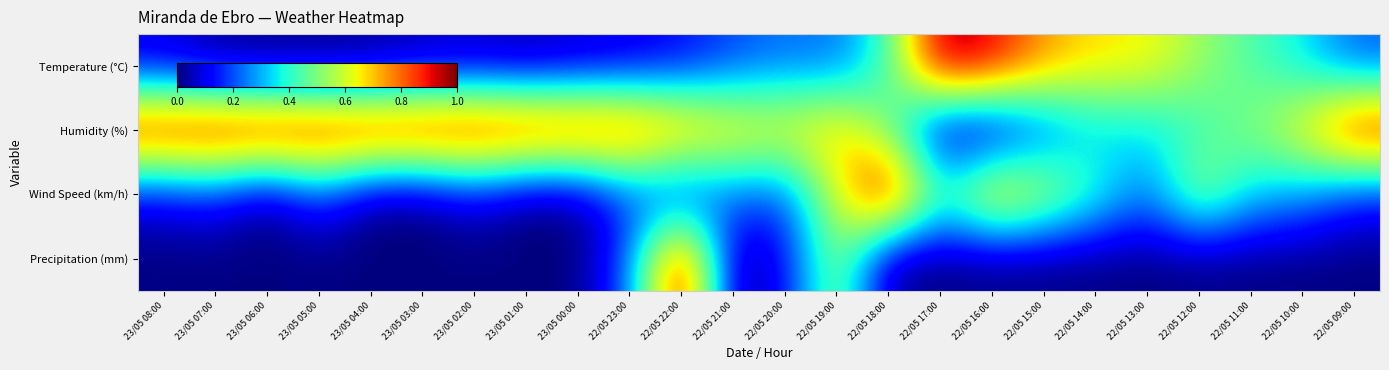

Reading right to left, extract all data points from this chart.

Temperature (°C): 22/05 09:00=0.2	22/05 10:00=0.4	22/05 11:00=0.4	22/05 12:00=0.5	22/05 13:00=0.7	22/05 14:00=0.7	22/05 15:00=0.7	22/05 16:00=0.9	22/05 17:00=1.0	22/05 18:00=0.4	22/05 19:00=0.2	22/05 20:00=0.2	22/05 21:00=0.2	22/05 22:00=0.1	22/05 23:00=0.1	23/05 00:00=0.1	23/05 01:00=0.0	23/05 02:00=0.1	23/05 03:00=0.0	23/05 04:00=0.0	23/05 05:00=0.0	23/05 06:00=0.0	23/05 07:00=0.0	23/05 08:00=0.1
Humidity (%): 22/05 09:00=1.0	22/05 10:00=0.7	22/05 11:00=0.5	22/05 12:00=0.4	22/05 13:00=0.3	22/05 14:00=0.3	22/05 15:00=0.2	22/05 16:00=0.0	22/05 17:00=0.0	22/05 18:00=0.5	22/05 19:00=0.7	22/05 20:00=0.7	22/05 21:00=0.7	22/05 22:00=0.8	22/05 23:00=0.9	23/05 00:00=0.9	23/05 01:00=1.0	23/05 02:00=1.0	23/05 03:00=1.0	23/05 04:00=1.0	23/05 05:00=1.0	23/05 06:00=1.0	23/05 07:00=1.0	23/05 08:00=1.0
Wind Speed (km/h): 22/05 09:00=0.1	22/05 10:00=0.3	22/05 11:00=0.3	22/05 12:00=0.6	22/05 13:00=0.2	22/05 14:00=0.4	22/05 15:00=0.6	22/05 16:00=0.8	22/05 17:00=0.4	22/05 18:00=1.0	22/05 19:00=0.6	22/05 20:00=0.2	22/05 21:00=0.2	22/05 22:00=0.1	22/05 23:00=0.2	23/05 00:00=0.0	23/05 01:00=0.0	23/05 02:00=0.1	23/05 03:00=0.0	23/05 04:00=0.0	23/05 05:00=0.2	23/05 06:00=0.0	23/05 07:00=0.1	23/05 08:00=0.1
Precipitation (mm): 22/05 09:00=0.0	22/05 10:00=0.0	22/05 11:00=0.0	22/05 12:00=0.0	22/05 13:00=0.0	22/05 14:00=0.0	22/05 15:00=0.0	22/05 16:00=0.0	22/05 17:00=0.0	22/05 18:00=0.0	22/05 19:00=0.6	22/05 20:00=0.1	22/05 21:00=0.0	22/05 22:00=1.0	22/05 23:00=0.2	23/05 00:00=0.0	23/05 01:00=0.0	23/05 02:00=0.0	23/05 03:00=0.0	23/05 04:00=0.0	23/05 05:00=0.0	23/05 06:00=0.0	23/05 07:00=0.0	23/05 08:00=0.0